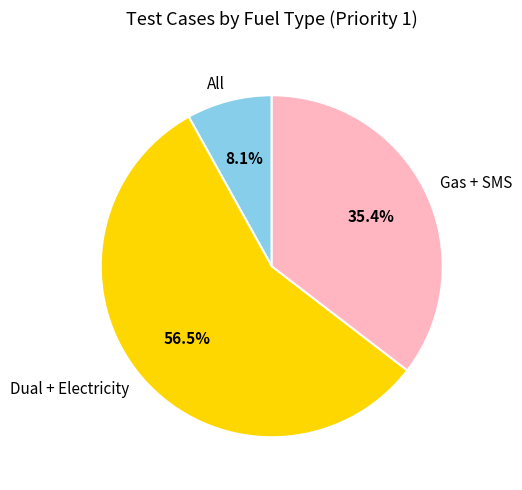

What percentage is NOT represented by All?

91.9%